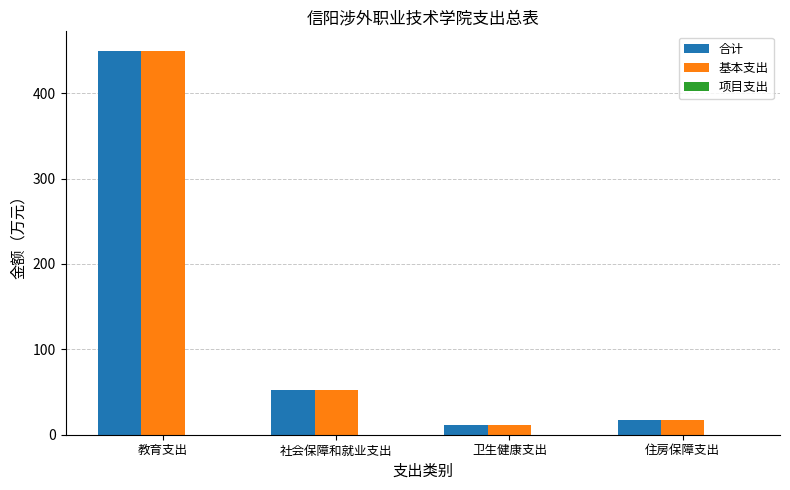

What is the total value across all series at 卫生健康支出?

23.7